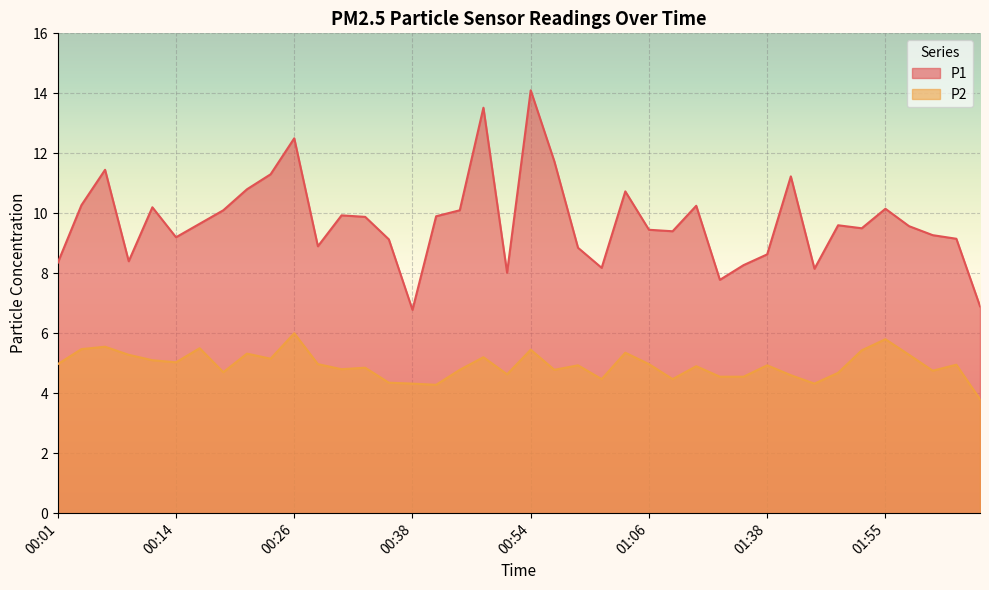

True or false: P1 and P2 intersect in this chart.

False